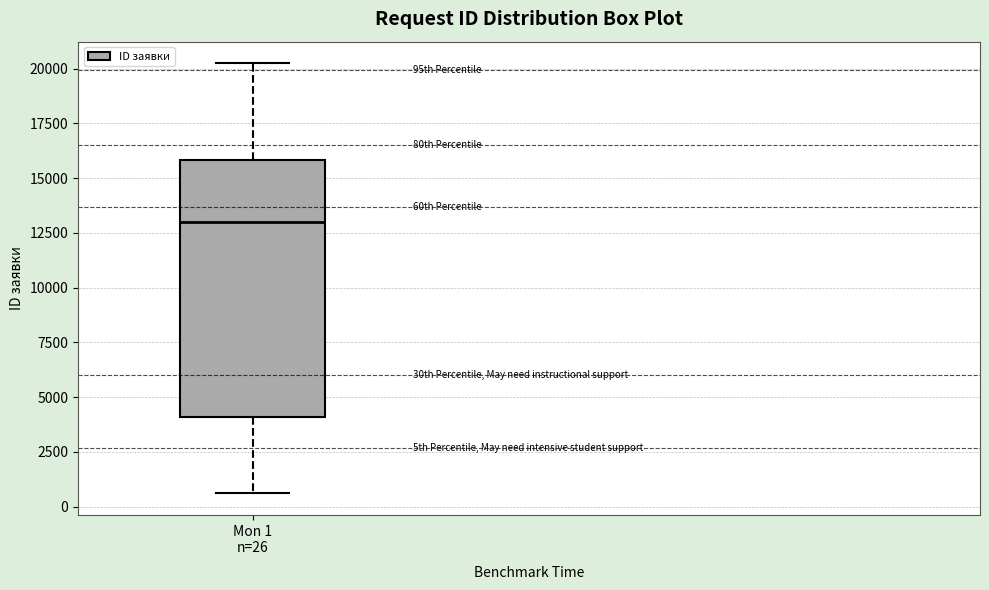

Read this box plot against the y-axis: the position of the median line, the range covered by the box, and the ends of both whiskers. The values are not printed on the chart, so give them approximately, as read against the axis.

median 13000, box 4000 to 16000, whiskers 500 to 20500